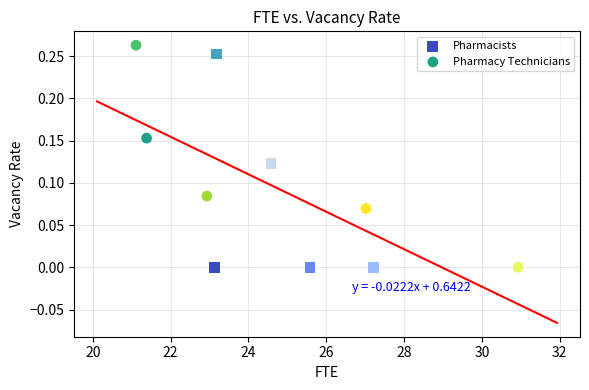

What are all the series names shown in the legend?

Pharmacists, Pharmacy Technicians